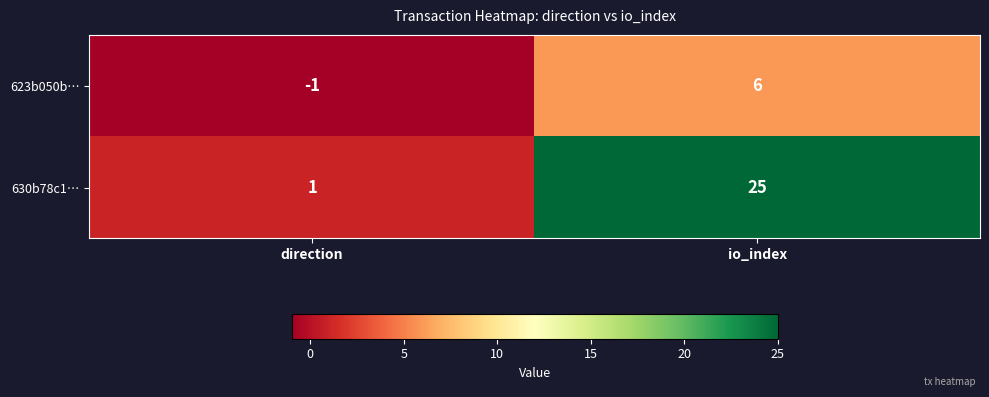

Which category has the lowest value across all series?

direction